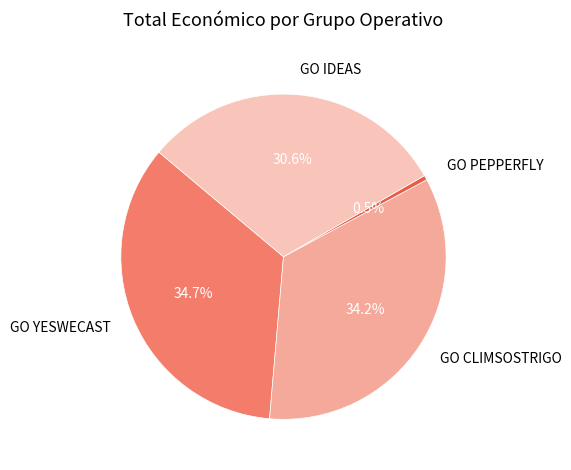

Is GO CLIMSOSTRIGO the majority of the pie?

No